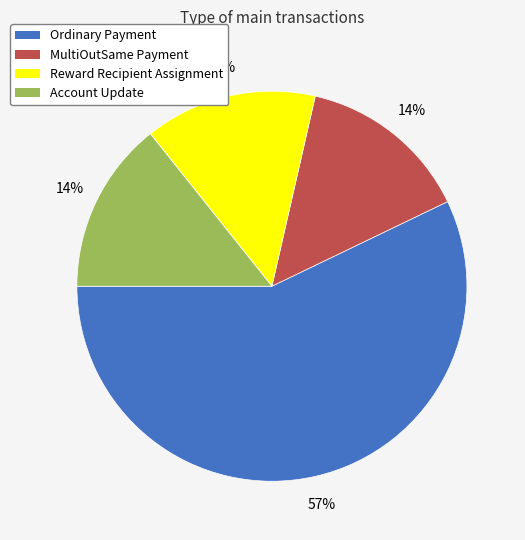

Which category has the biggest portion of the pie?

Ordinary Payment